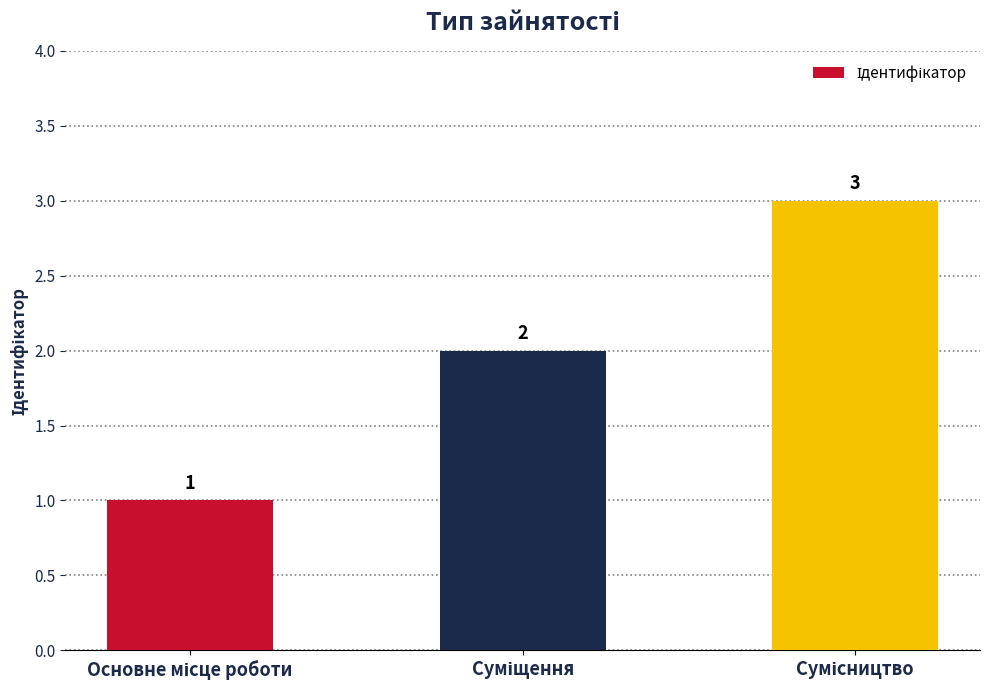

What is the sum of all values?

6